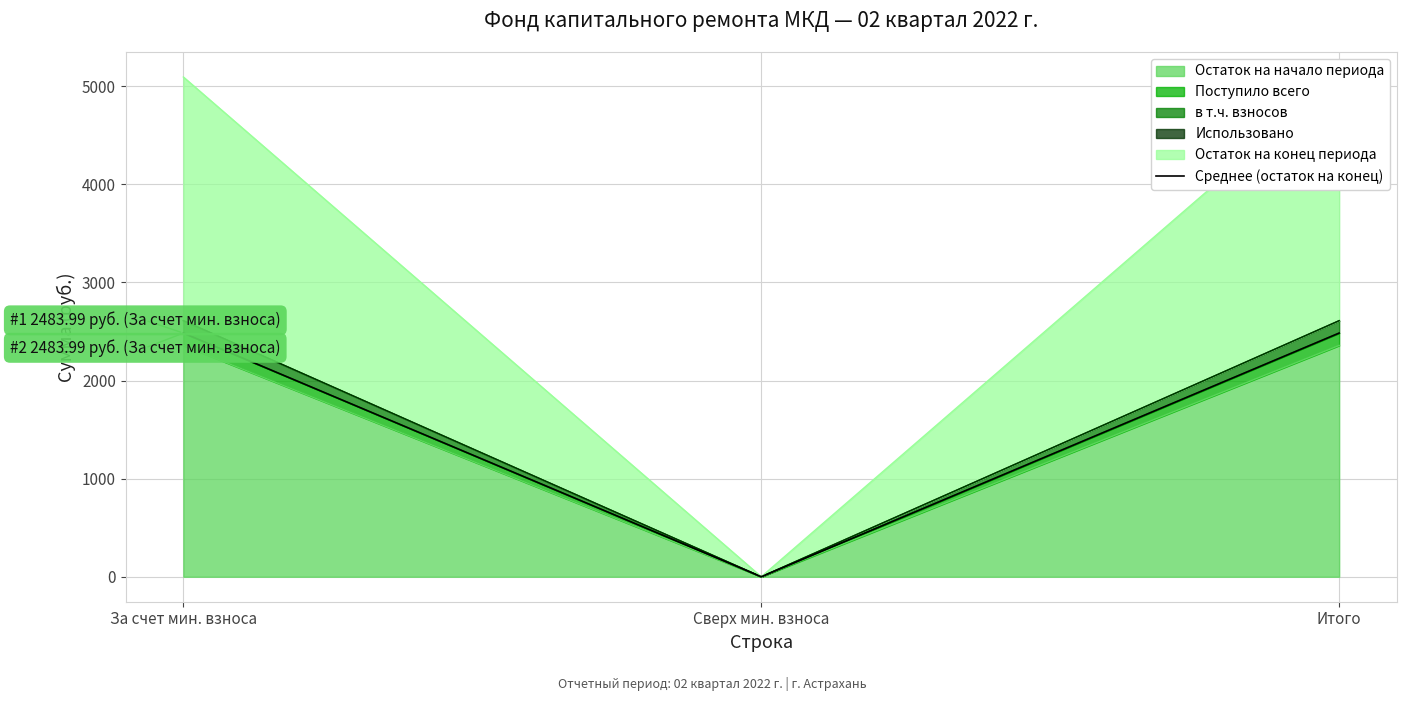

What is the change in value from За счет мин. взноса to Сверх мин. взноса?

-2484.0